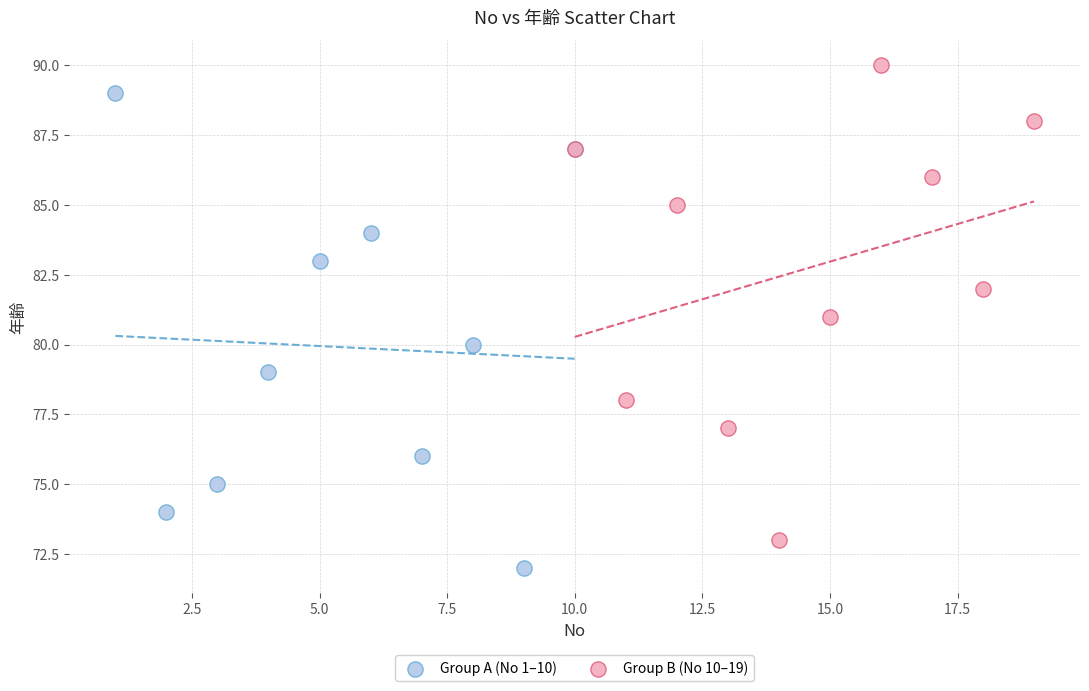

Which series contains the highest Y value?

Group B (No 10–19)